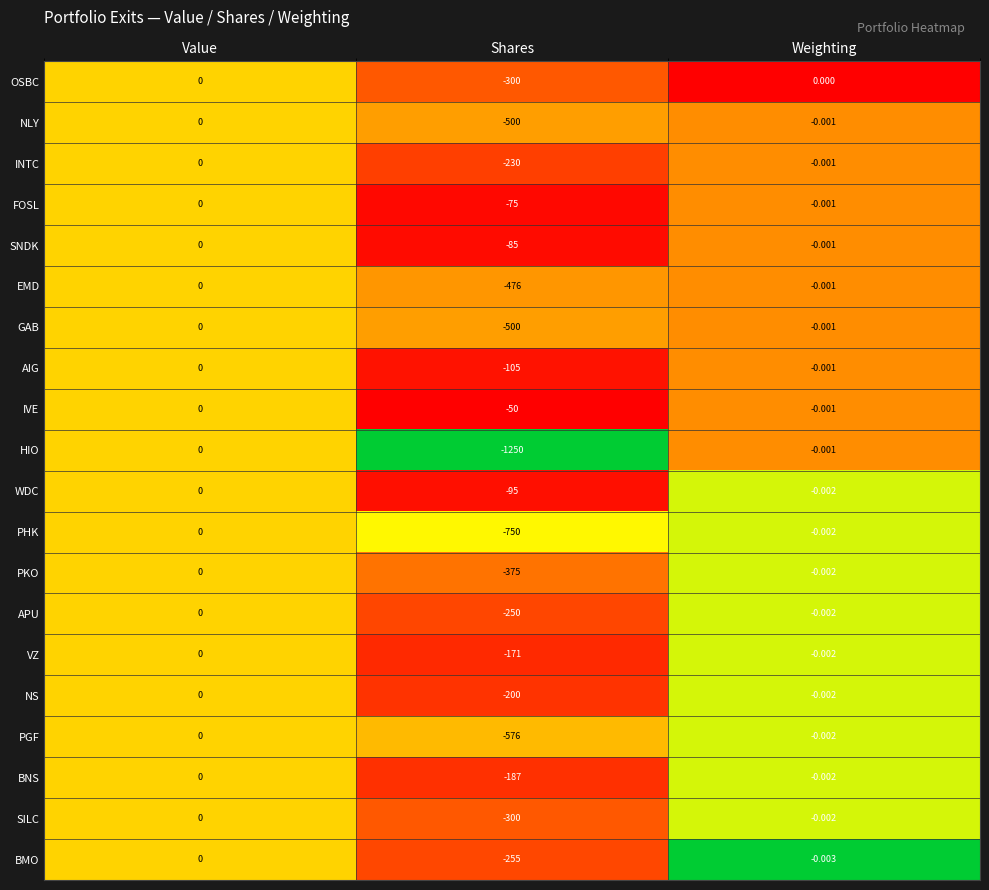

Which series has the largest total across all categories?

IVE